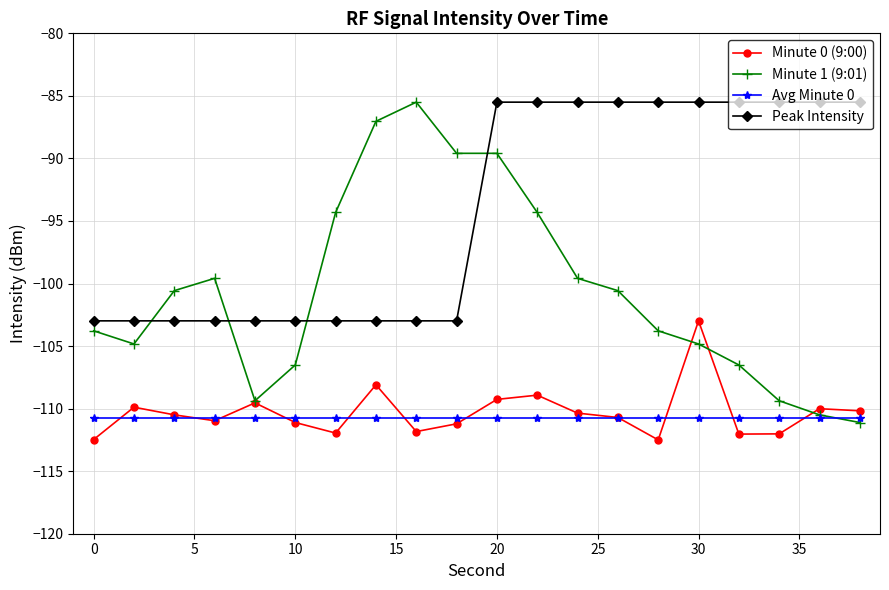

Which series has the widest spread of values?

Minute 1 (9:01)